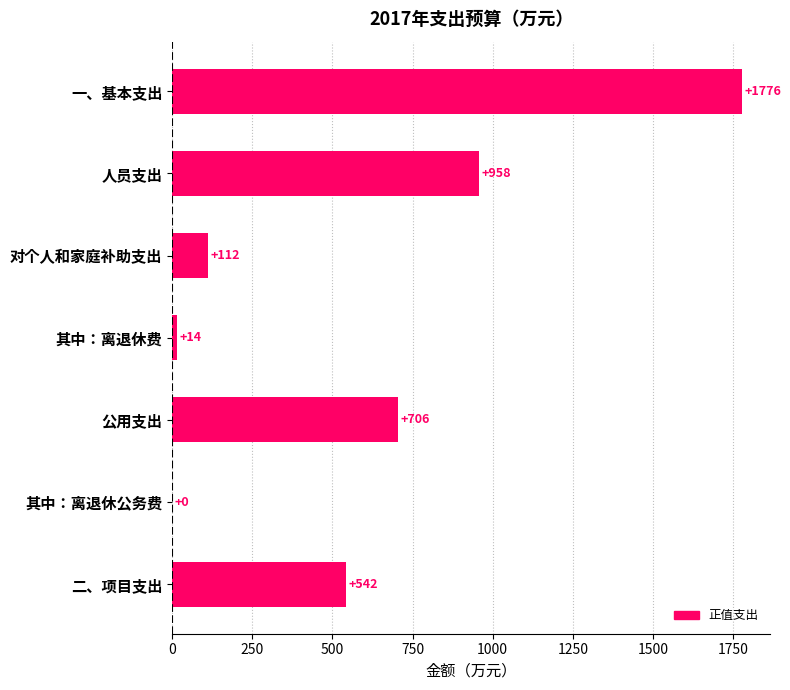

True or false: the data shows 1776.3 at 一、基本支出.

True